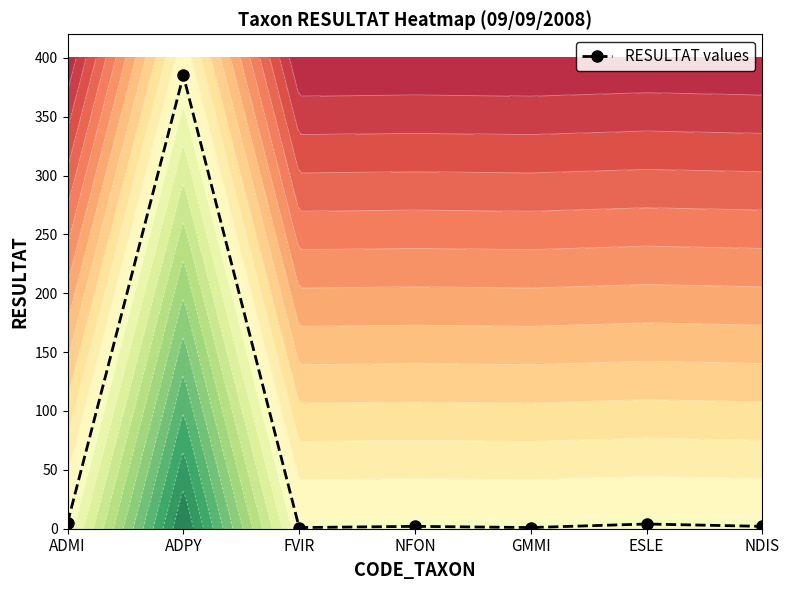

Reading right to left, list all the values displayed in this chart.

NDIS=2	ESLE=4	GMMI=1	NFON=2	FVIR=1	ADPY=385	ADMI=5